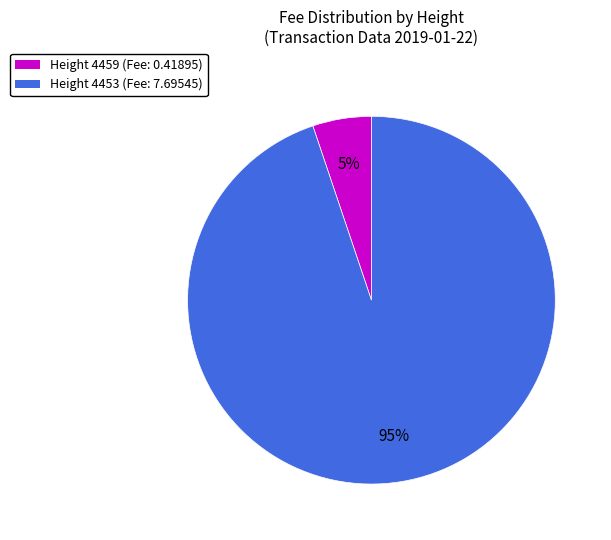

To the nearest percent, what is the average slice percentage?

50%